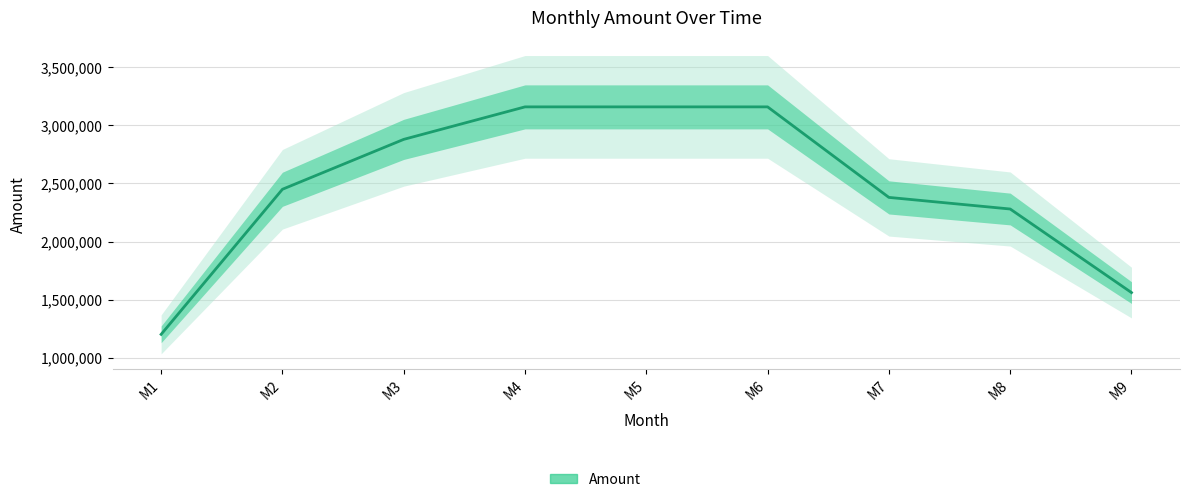

What is the sum of all values?

22230000